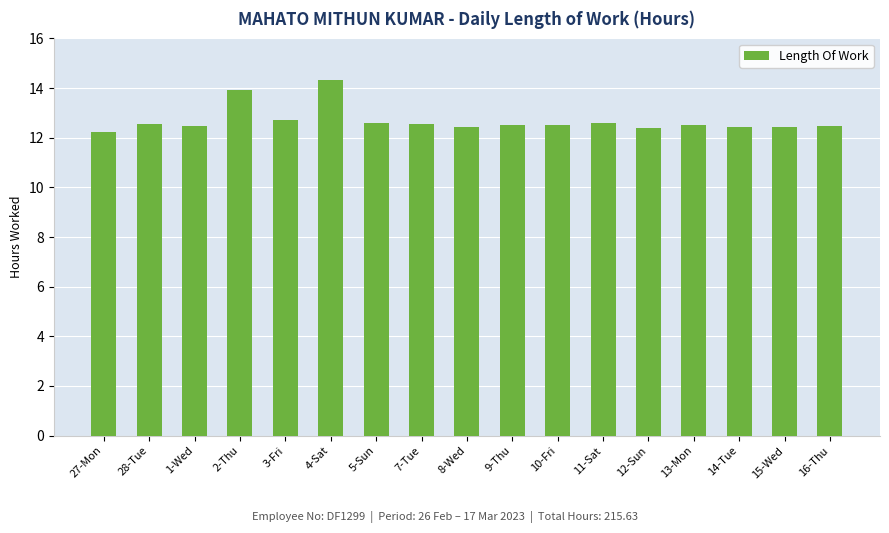

What is the average value?

12.7